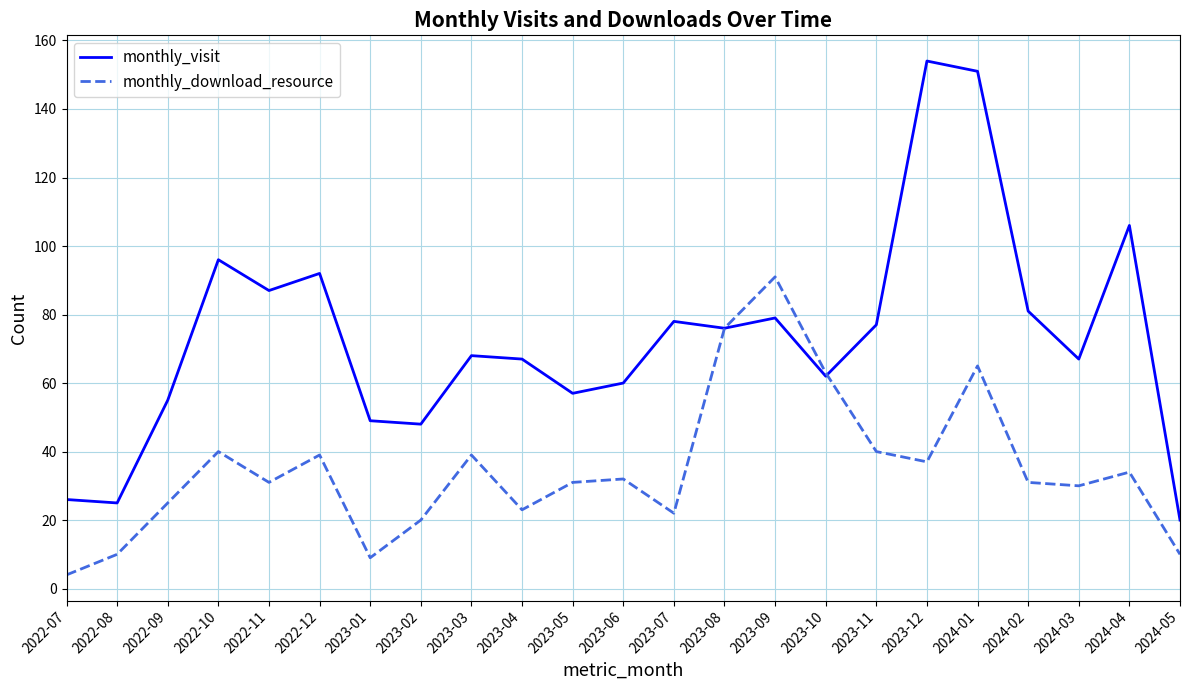

Which series changed the most between 2022-10 and 2024-01?

monthly_visit